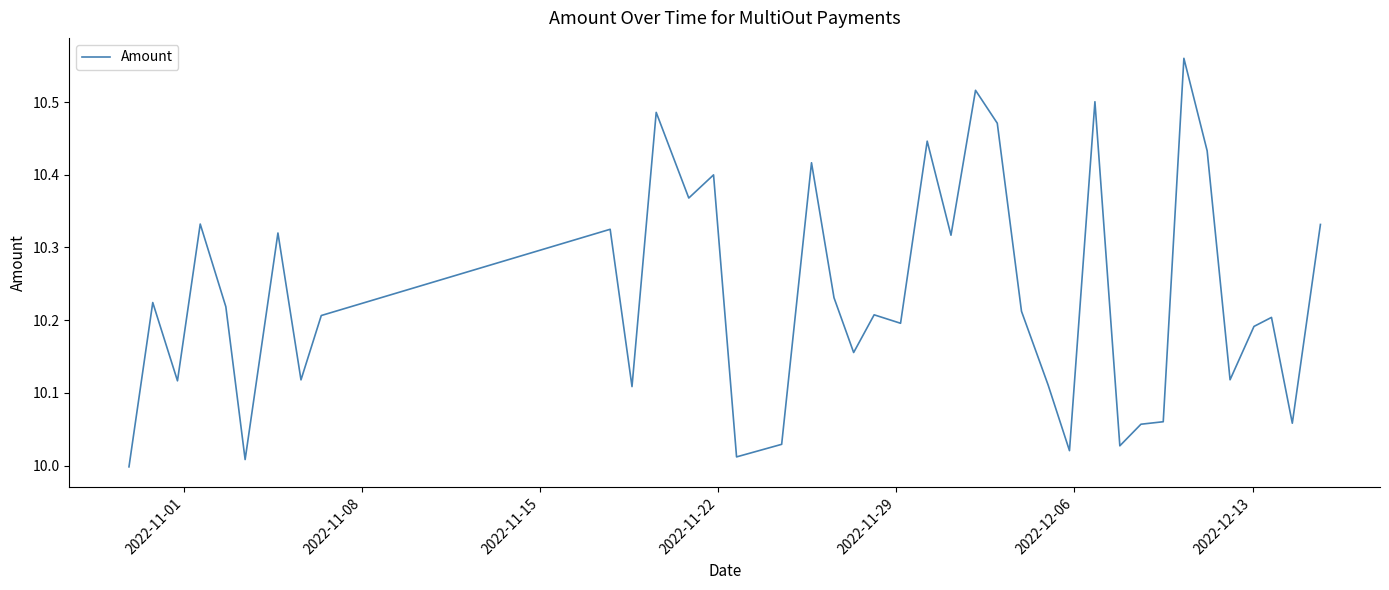

Does the chart have visible grid lines?

No